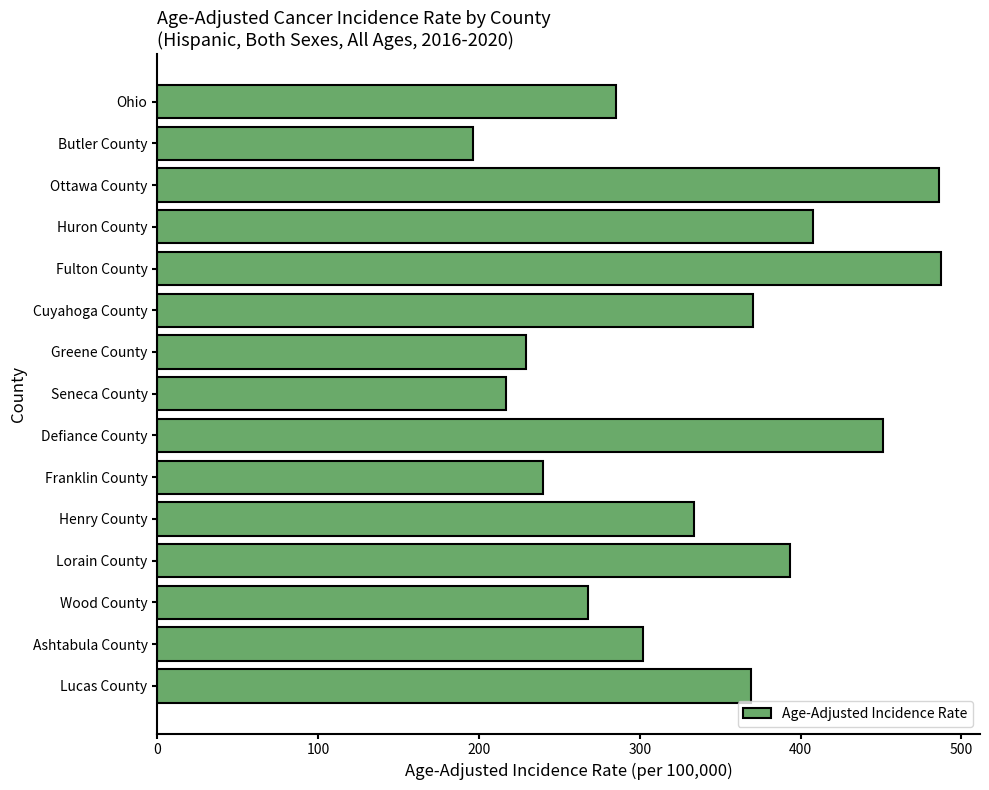

What position from the top is Lucas County?

15